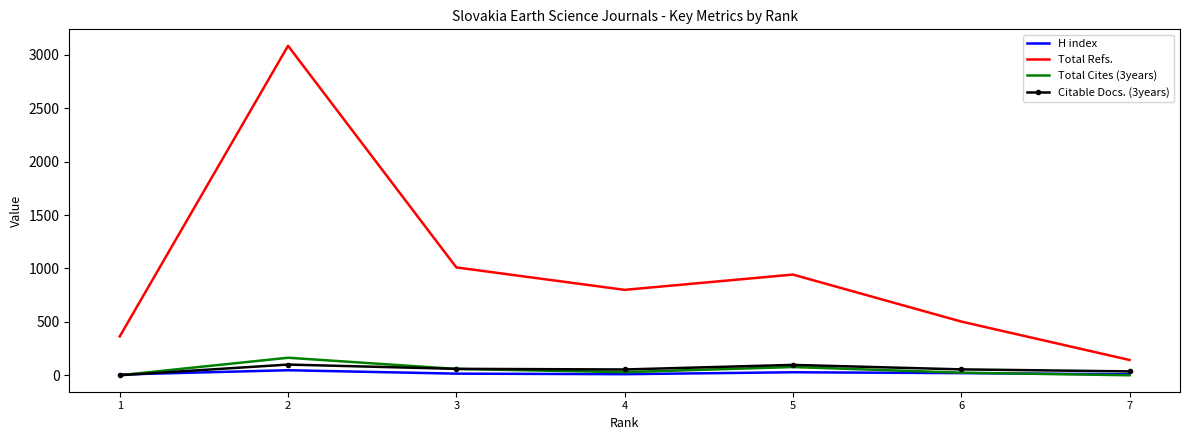

How many values in the Citable Docs. (3years) series are below 55?

3